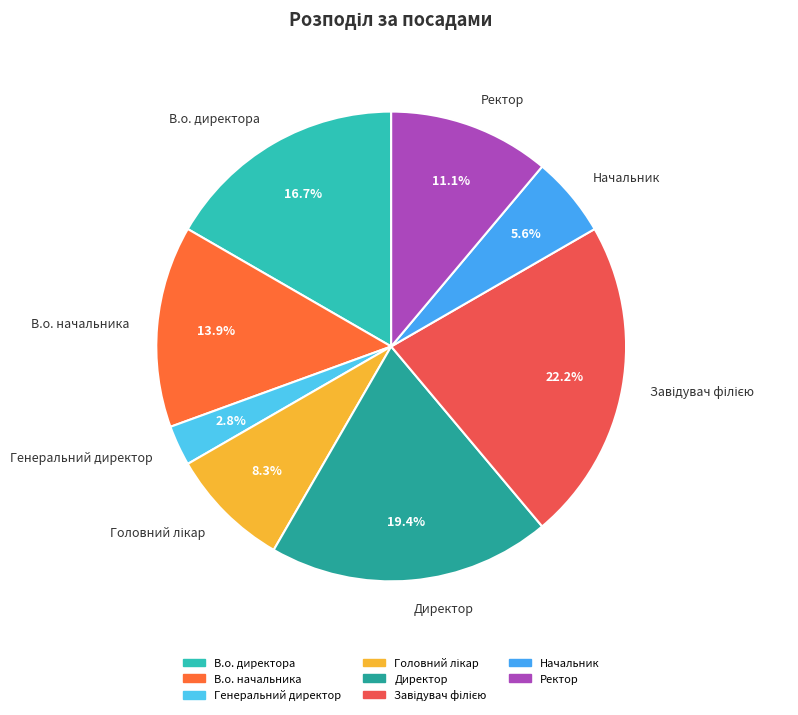

How many segments does this pie chart have?

8